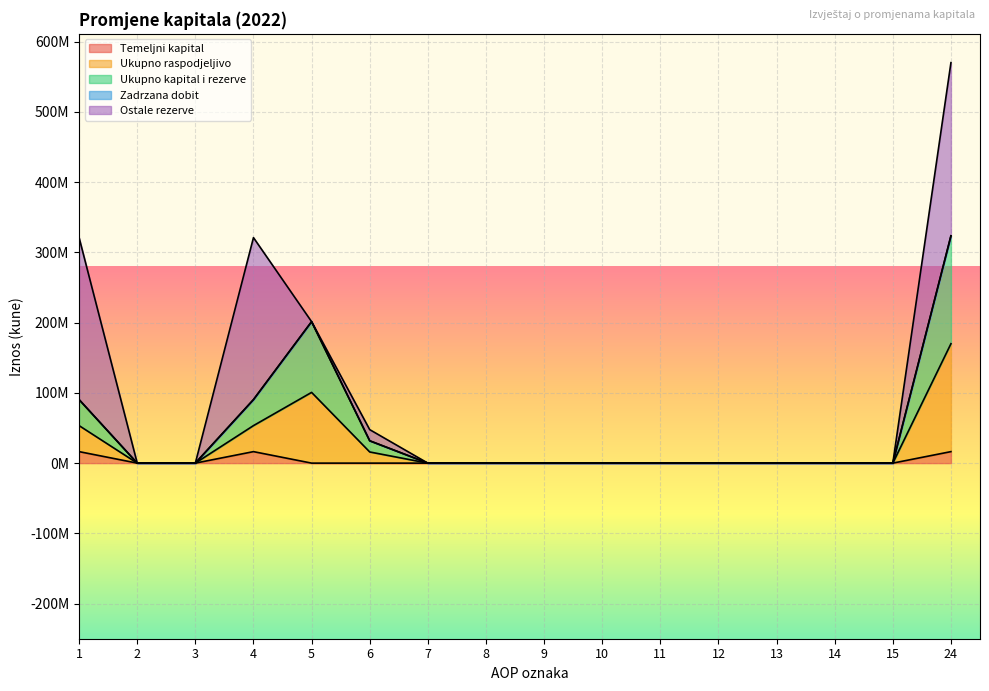

True or false: Ukupno raspodjeljivo and Ukupno kapital i rezerve cross at least once.

False